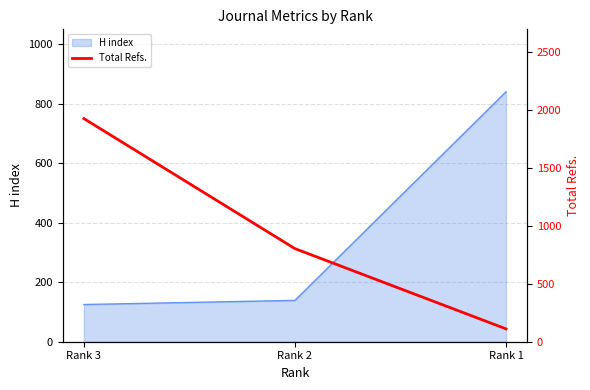

Where is H index nearest to the value 482?

Rank 2